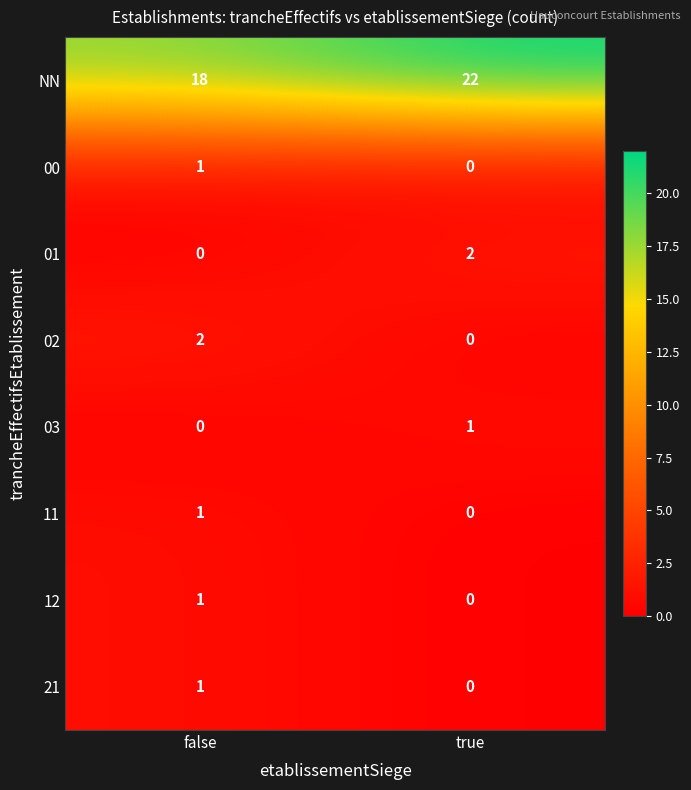

At which label does 11 reach its minimum?

true